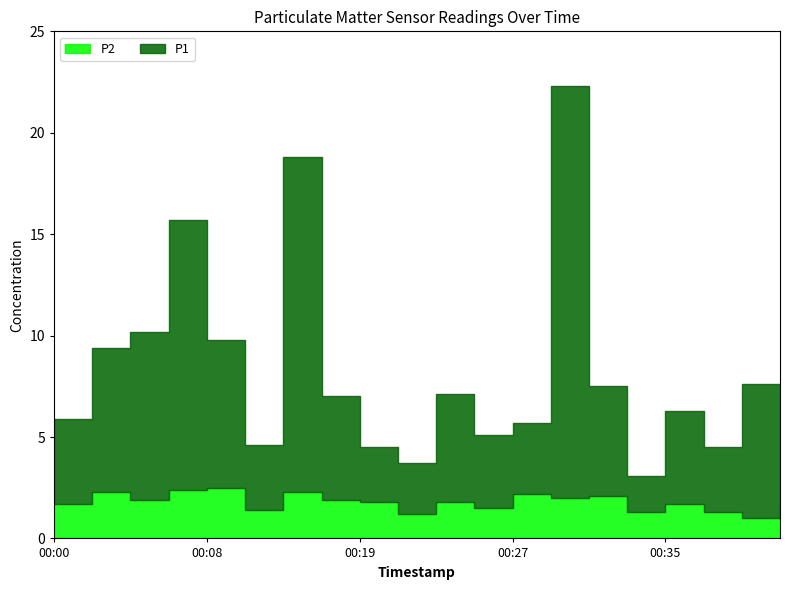

True or false: P2 and P1 cross at least once.

False